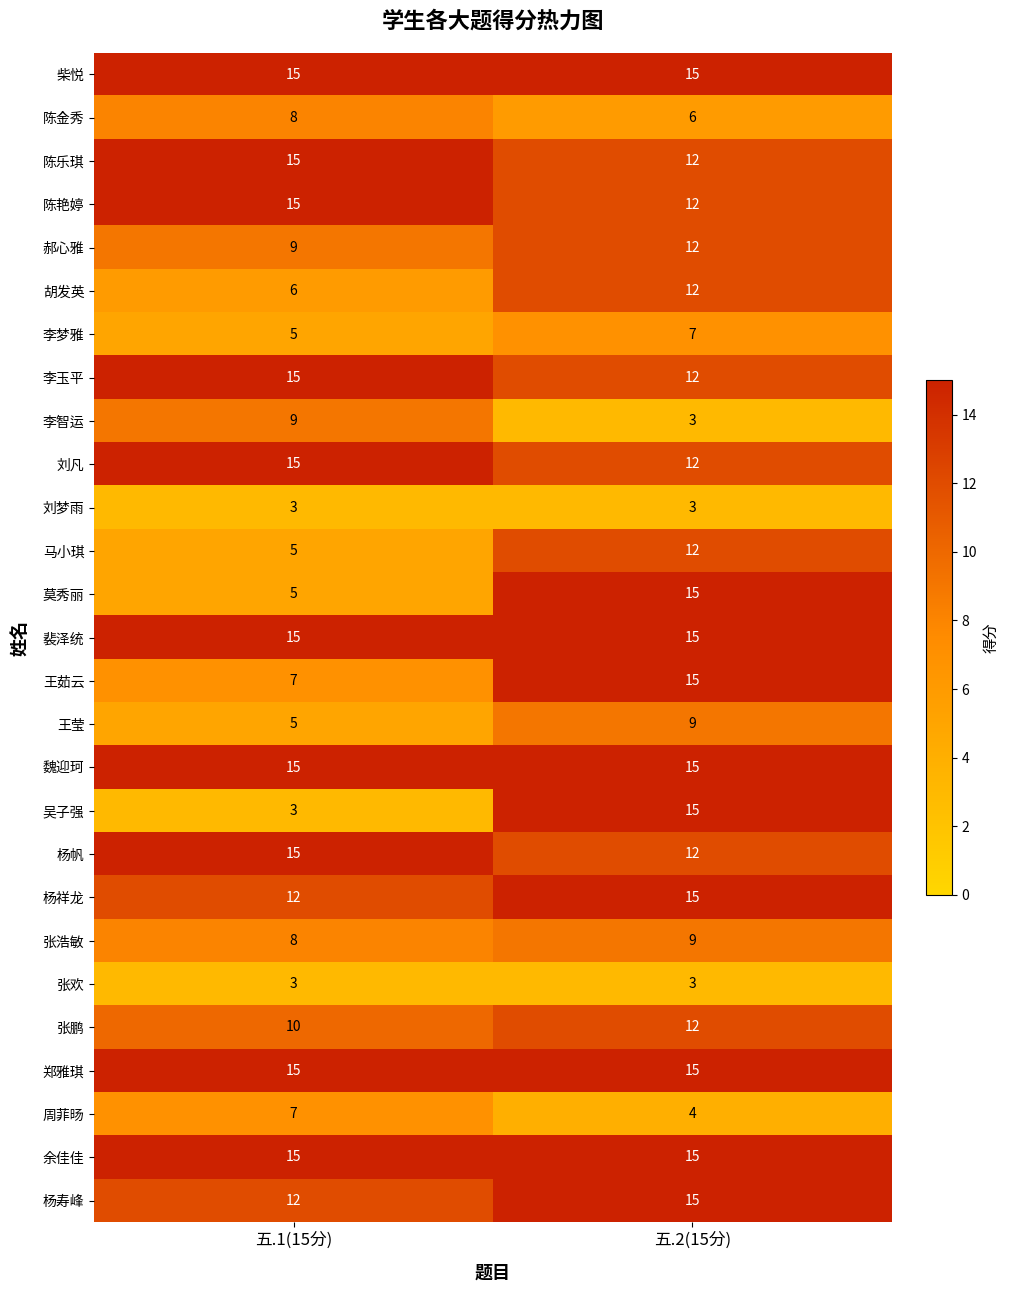

Read the 王茹云 value at 五.2(15分).

15